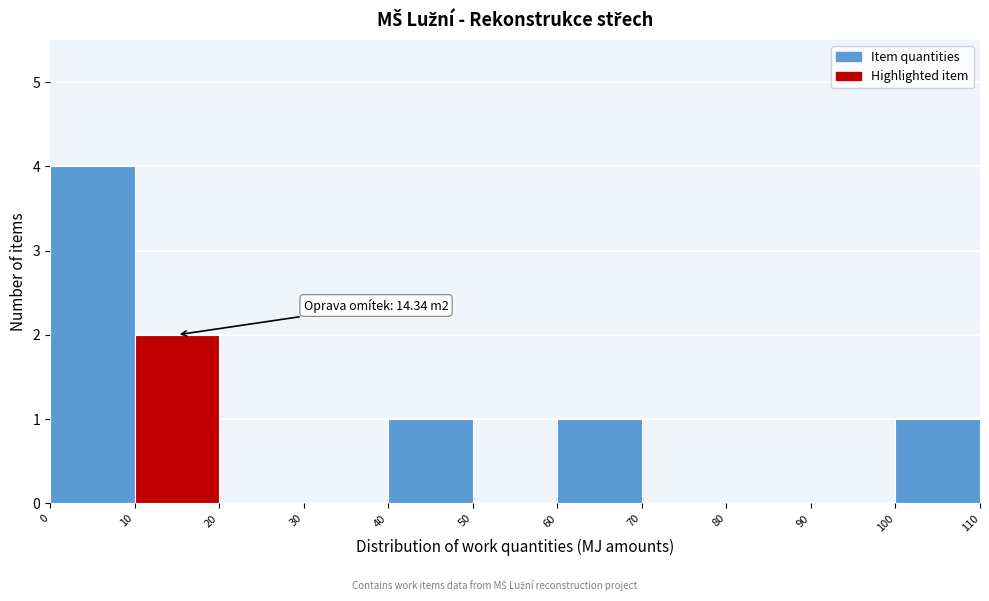

Which range on the x-axis has the tallest bar?

0 to 10